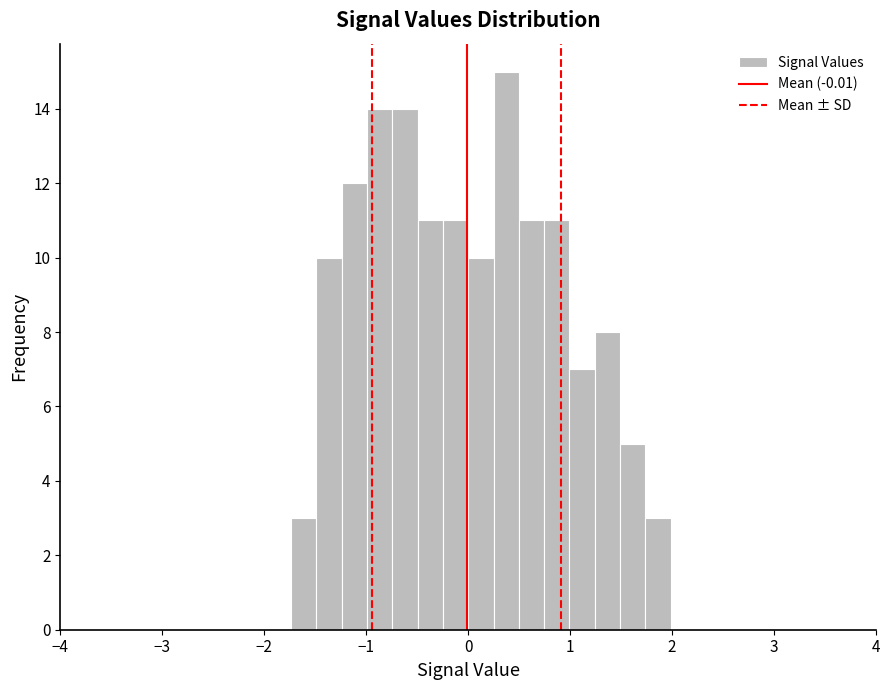

Read against the x-axis, roughly where is the centre of the tallest bar?

0.4